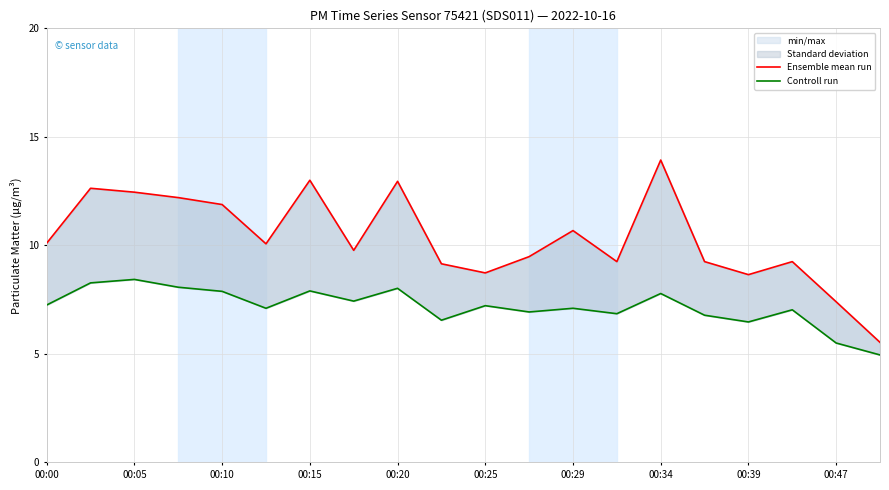

True or false: Controll run and Ensemble mean run cross at least once.

False